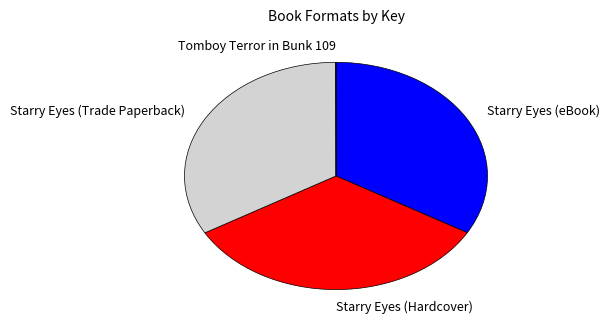

What is the change in value from Starry Eyes (eBook) to Tomboy Terror in Bunk 109?

-127573840